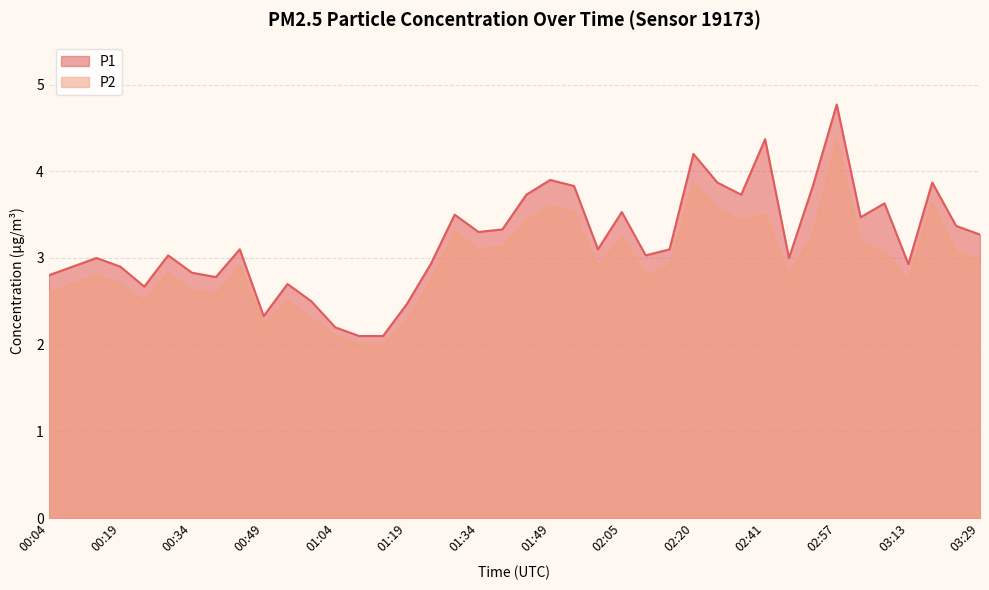

True or false: P1 and P2 intersect in this chart.

False